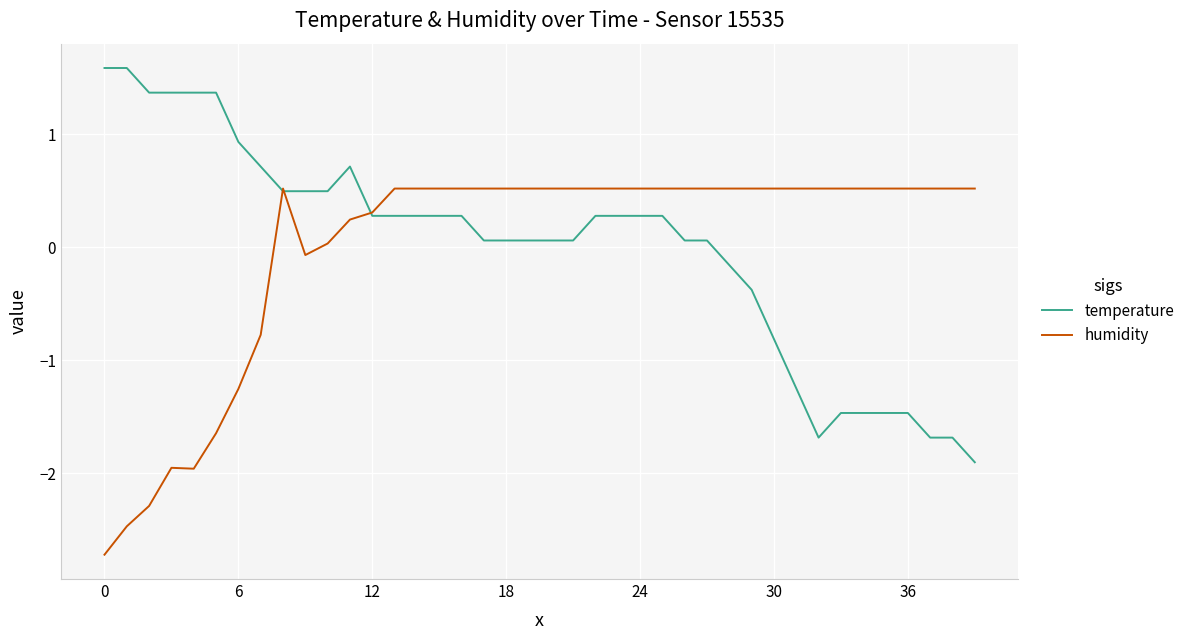

What is the smallest value displayed?

-2.7